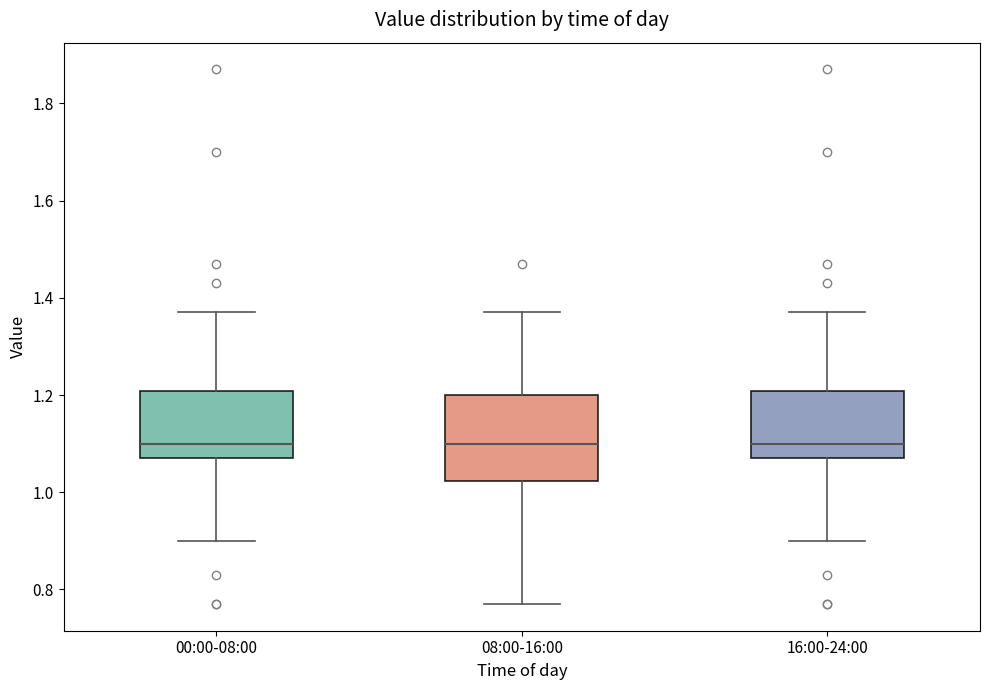

Which box is the tallest, from its lower edge to its upper edge?

08:00-16:00